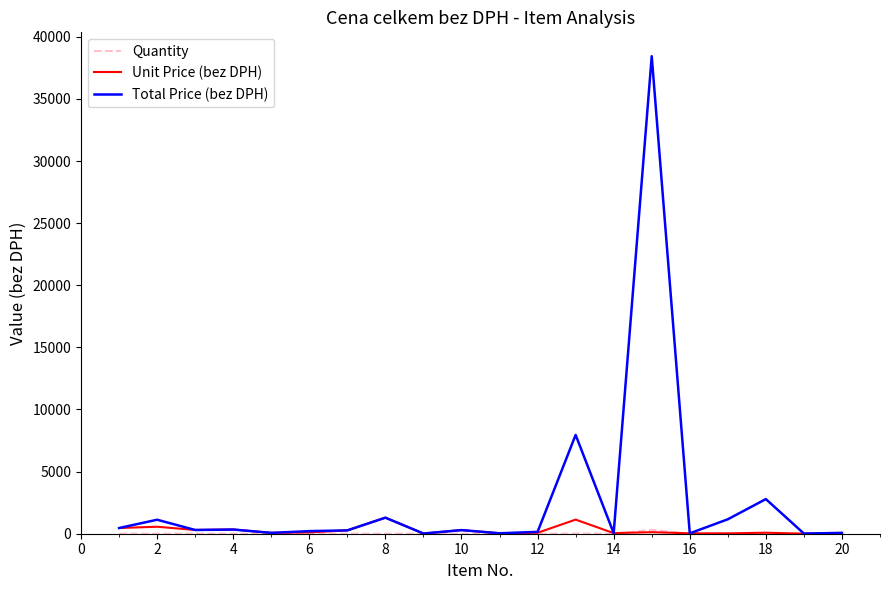

Count the number of data series in this chart.

3